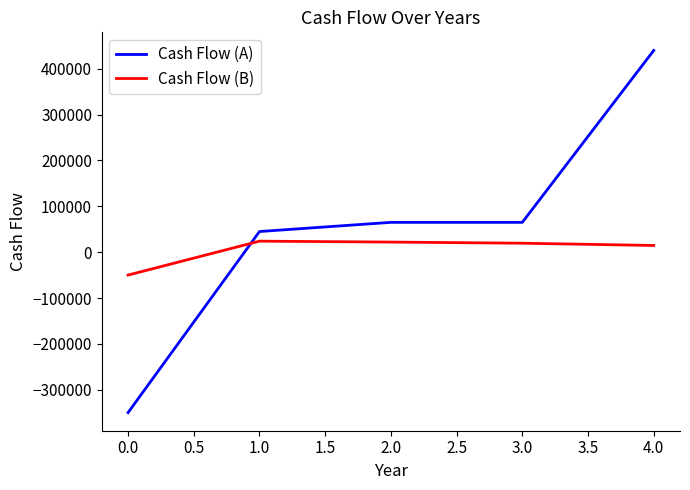

After their last crossing, which series has the higher values: Cash Flow (B) or Cash Flow (A)?

Cash Flow (A)